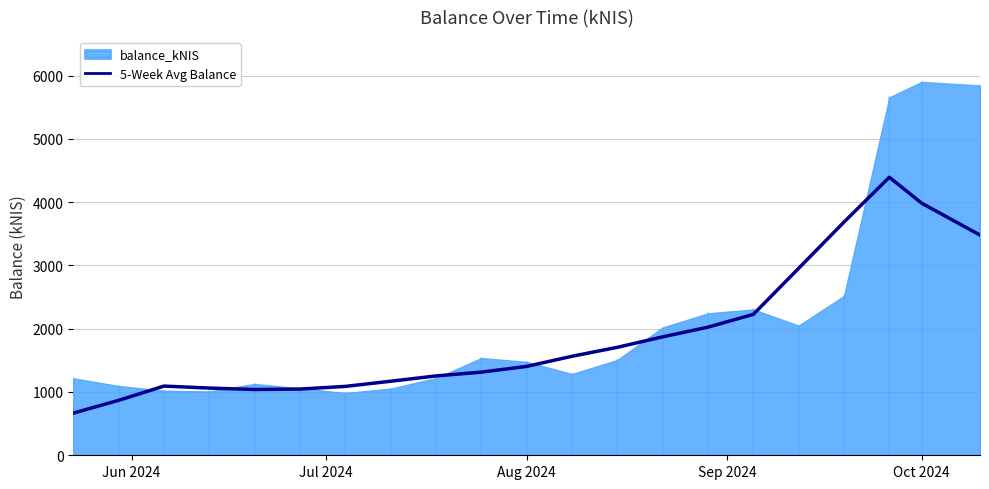

The value of 5-Week Avg Balance at Oct 2024 is 3983.4. True or false?

True